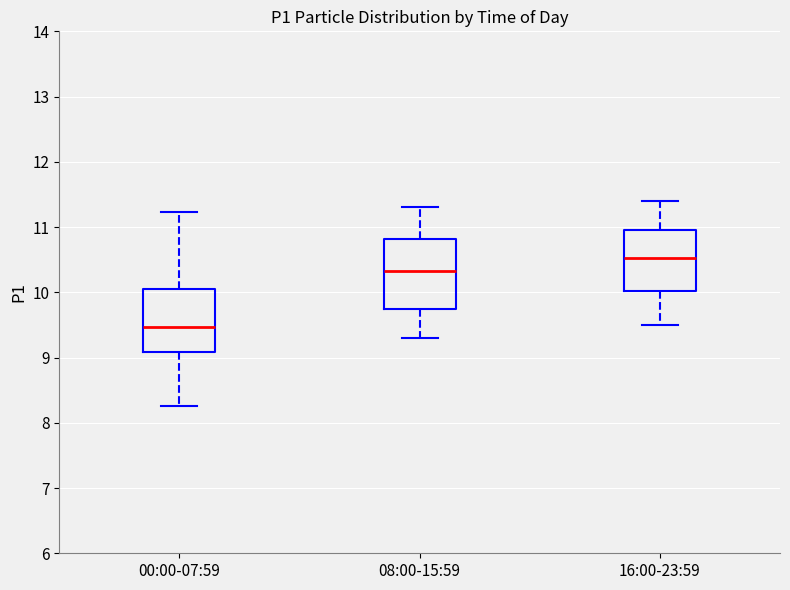

Reading left to right, read every box against the y-axis: the position of its median line, the range the box covers, and the ends of its whiskers. The values are not printed on the chart, so give them approximately, as read against the axis.

00:00-07:59: median 9.5, box 9.1 to 10.0, whiskers 8.3 to 11.2
08:00-15:59: median 10.3, box 9.8 to 10.8, whiskers 9.3 to 11.3
16:00-23:59: median 10.5, box 10.0 to 11.0, whiskers 9.5 to 11.4